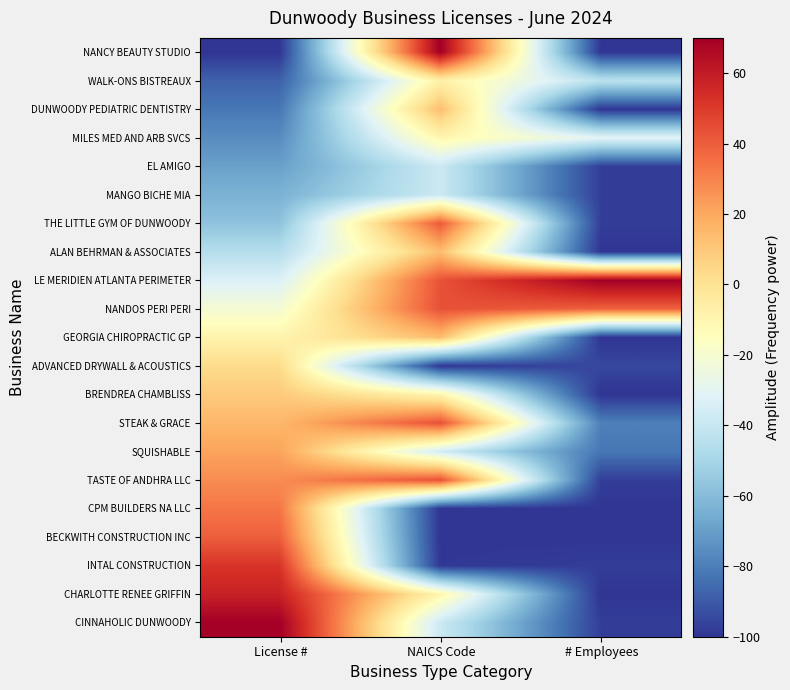

At which category is the sum across all series the highest?

NAICS Code